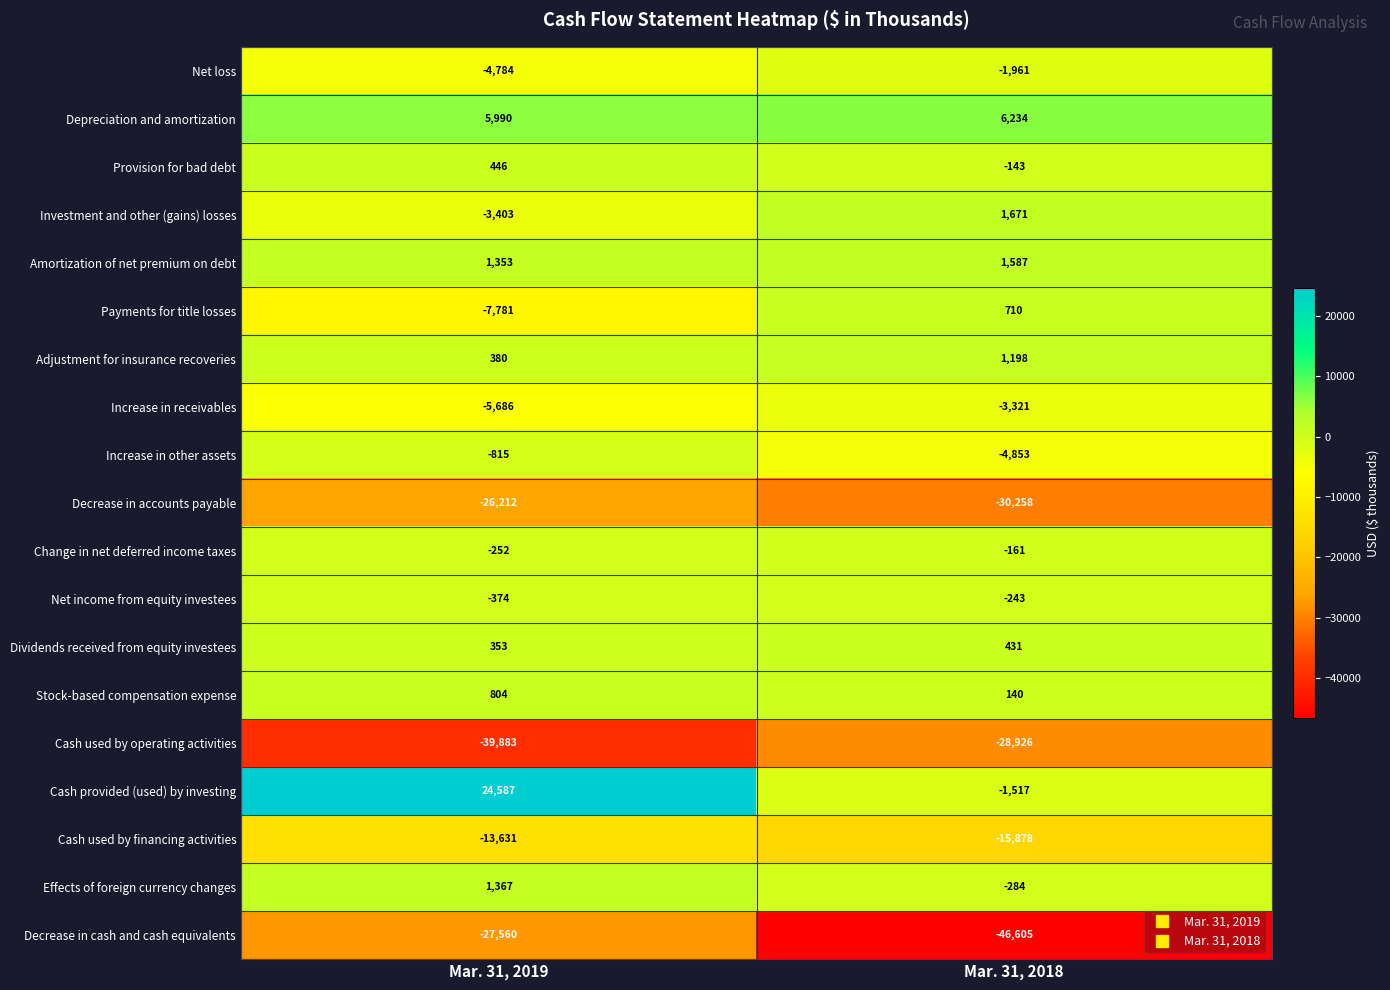

Which series has the largest total across all categories?

Cash provided (used) by investing